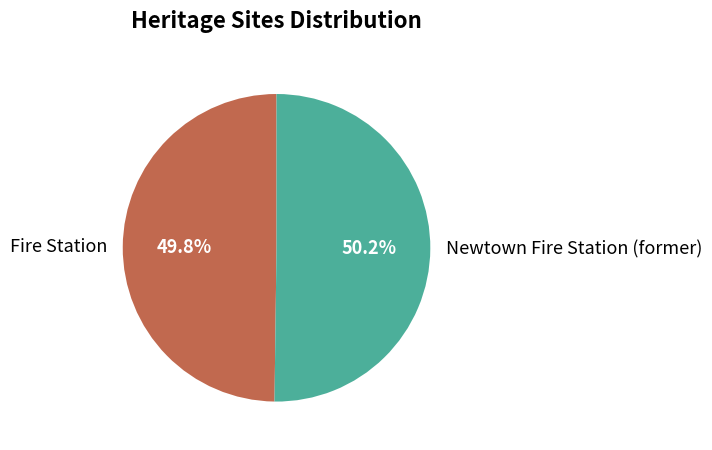

To the nearest percent, what percentage of the pie is Newtown Fire Station (former)?

50%